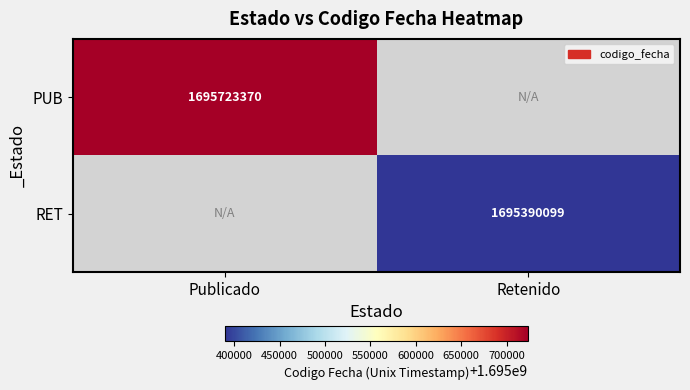

True or false: PUB has a value of 2611463111 at Publicado.

False